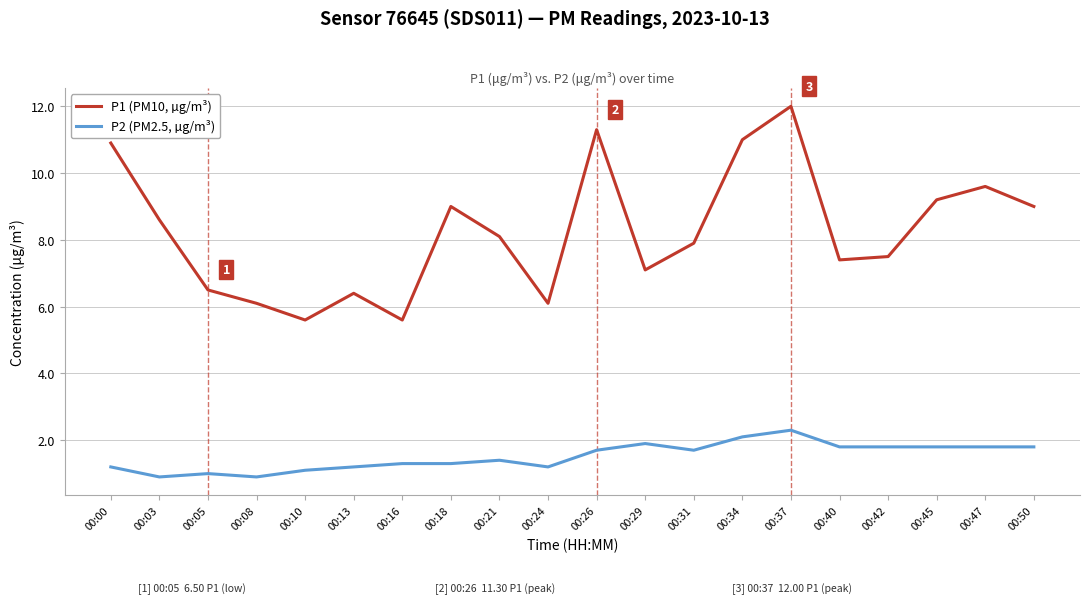

Between 00:03 and 00:08, which series saw the biggest shift?

P1 (PM10, µg/m³)